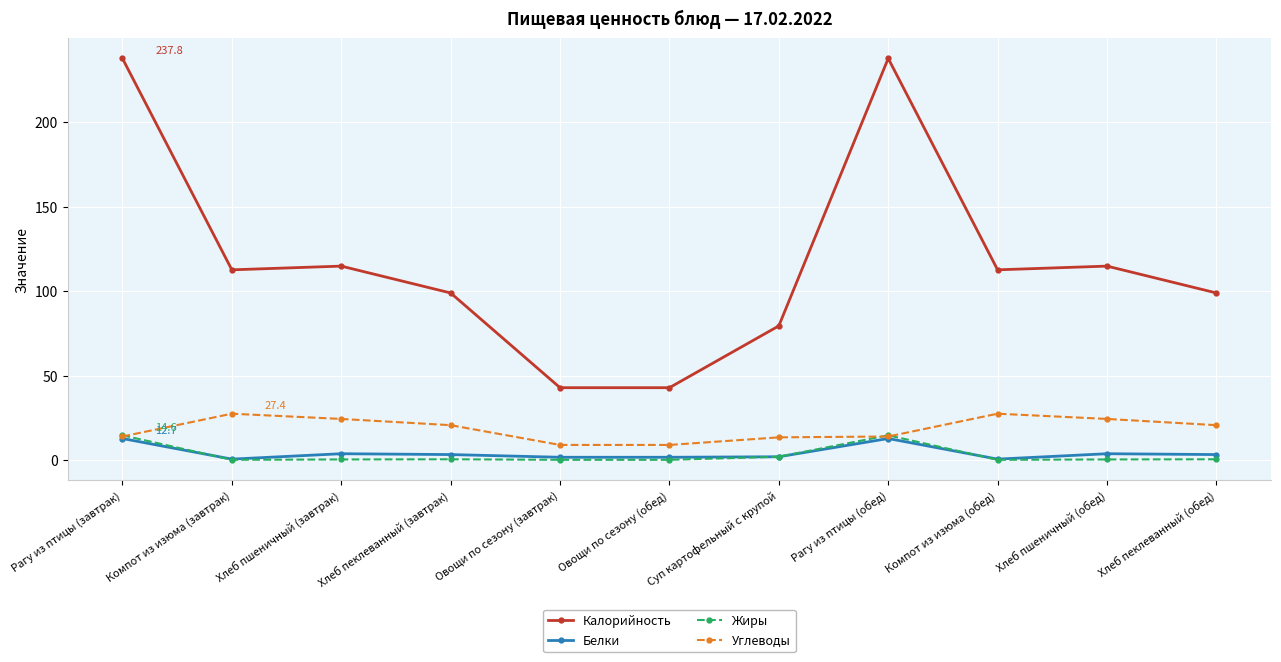

Which series has the largest range (max minus min)?

Калорийность